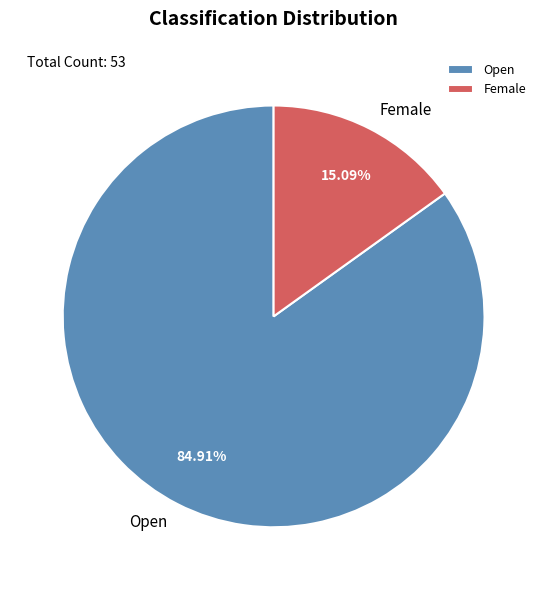

Between Open and Female, which is larger?

Open